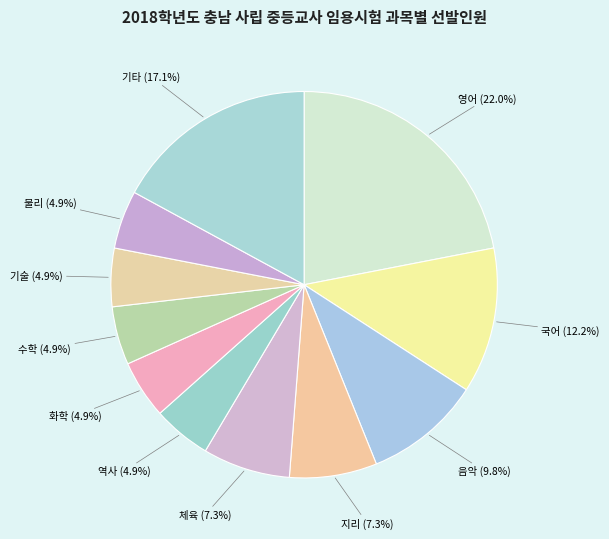

Count the number of slices in the pie.

11